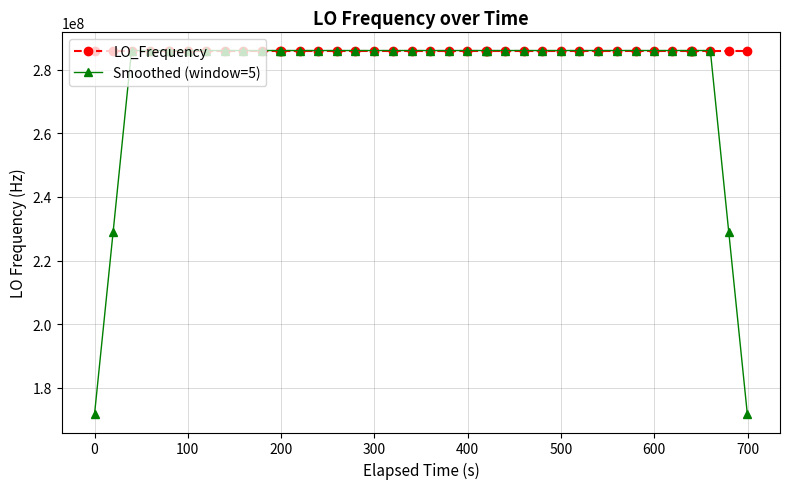

What is the sum of all Smoothed (window=5) values?

11098623713.6